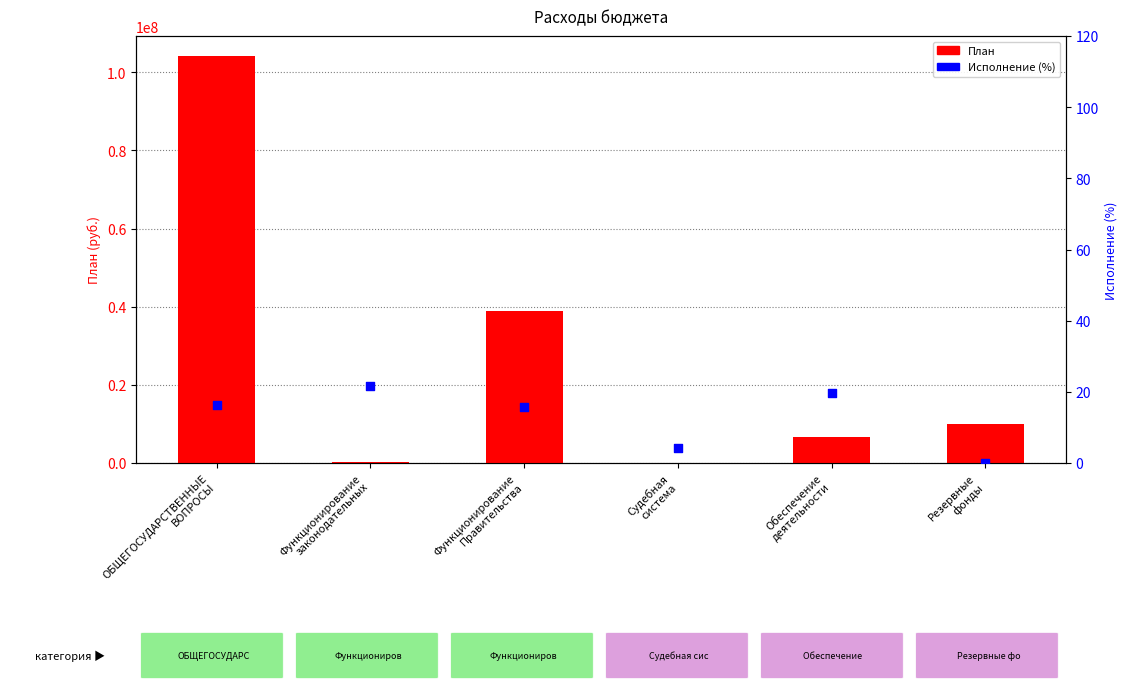

At how many categories does at least one series exceed 42770456?

1